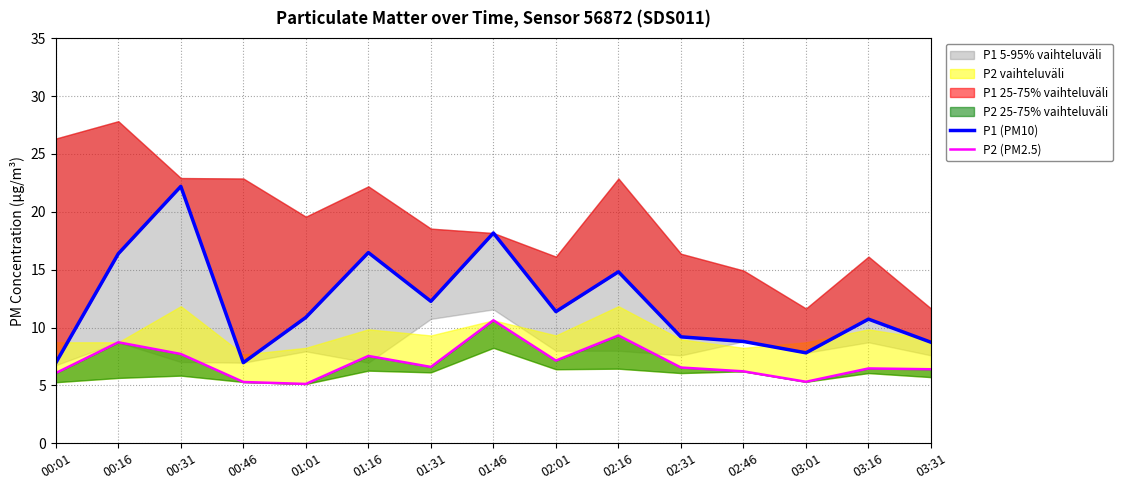

List the labels in order of P1 (PM10) value, smallest first.

00:01, 00:46, 03:01, 03:31, 02:46, 02:31, 03:16, 01:01, 02:01, 01:31, 02:16, 00:16, 01:16, 01:46, 00:31